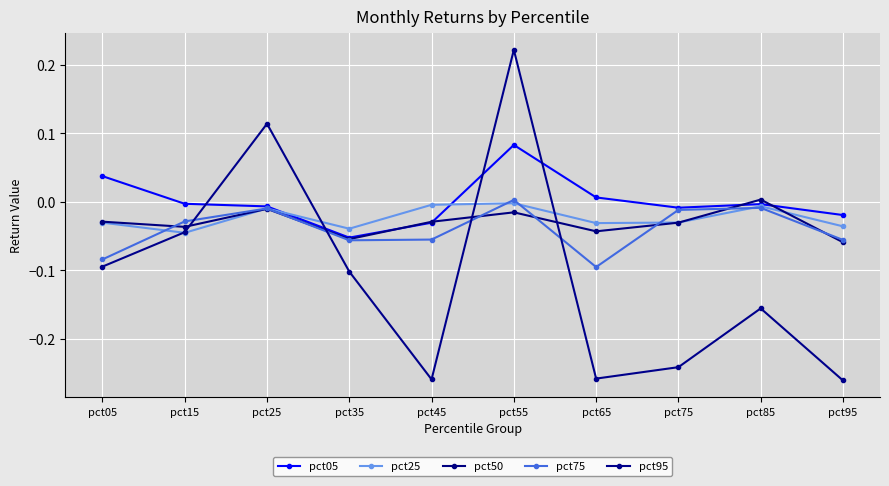

What value does the pct75 series have at pct35?

-0.1